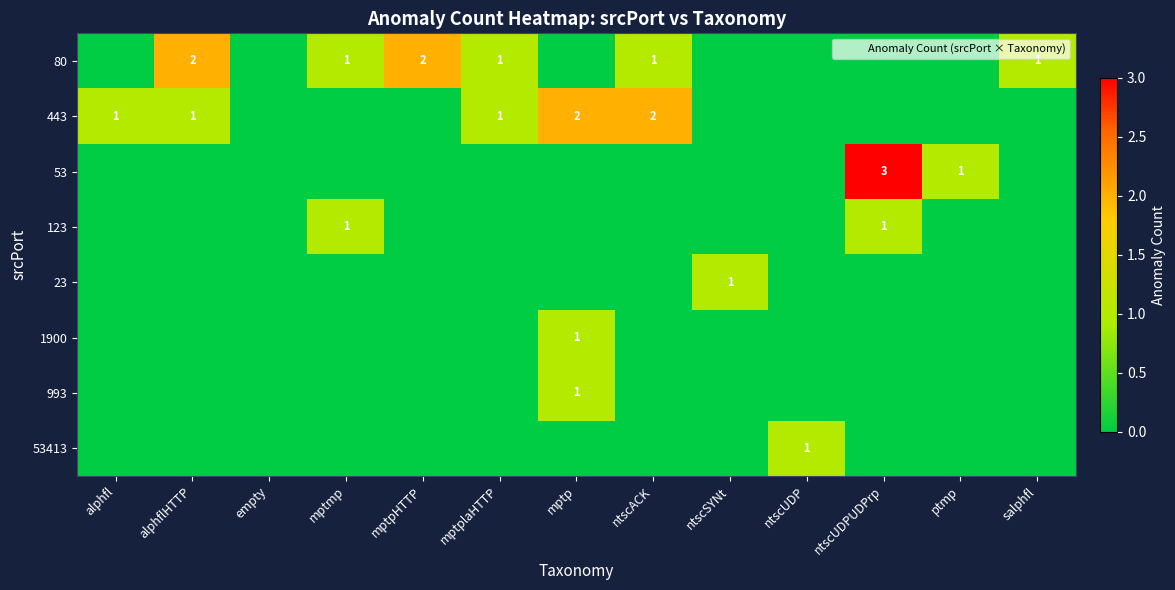

The value of 53413 at empty is 0. True or false?

False